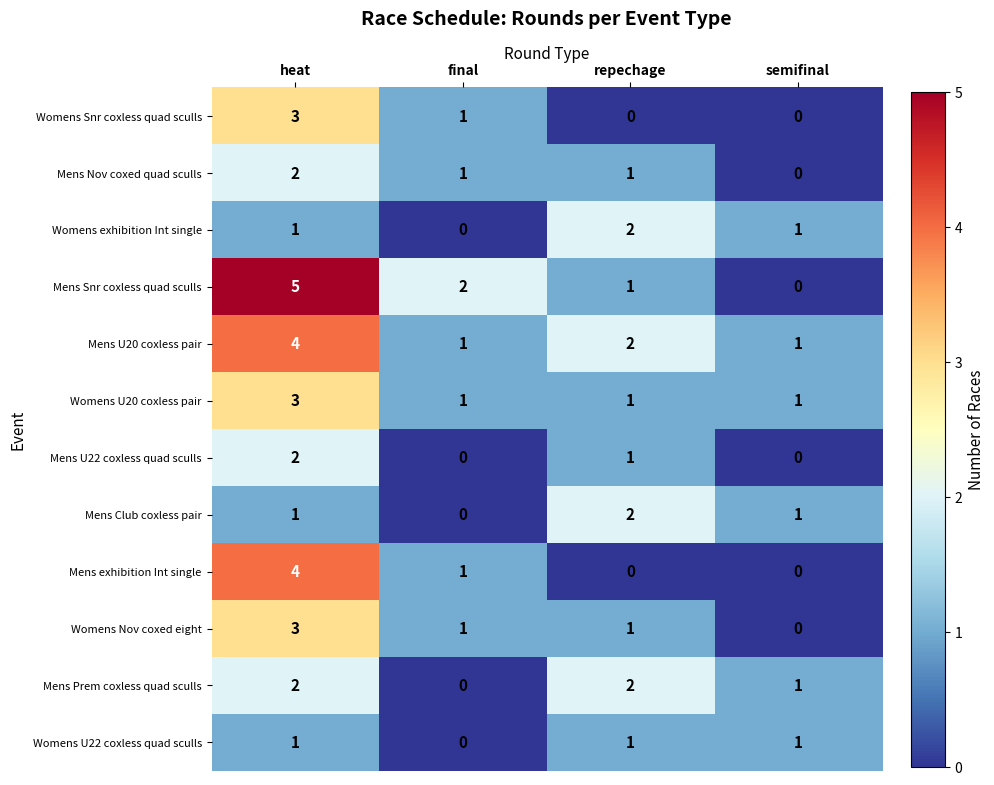

Count the Mens U22 coxless quad sculls values in the range 0 to 2.

4